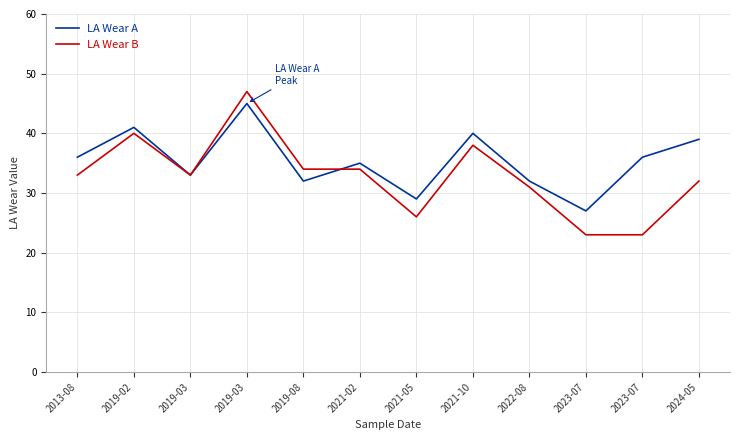

Rank the categories by LA Wear A value from lowest to highest.

2023-07, 2021-05, 2019-08, 2022-08, 2019-03, 2021-02, 2013-08, 2023-07, 2024-05, 2021-10, 2019-02, 2019-03